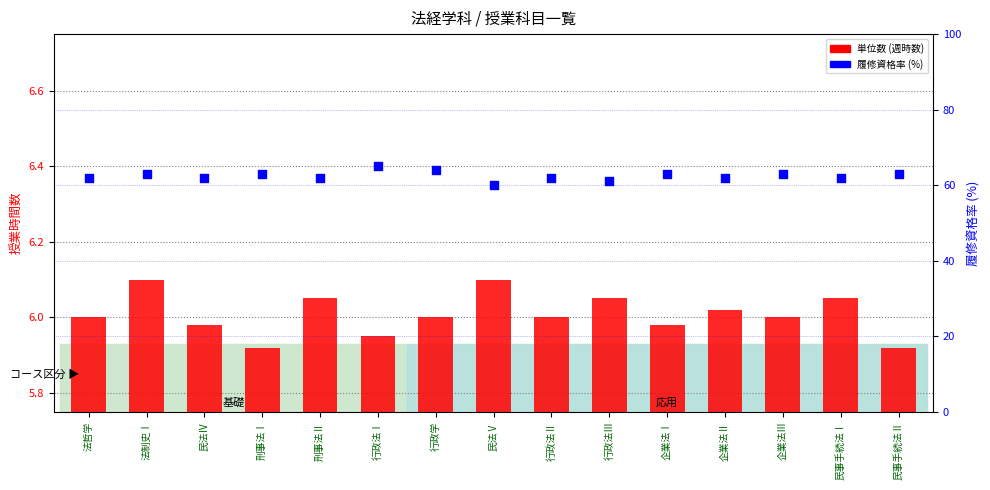

Which series has the largest total across all categories?

履修資格率（%）